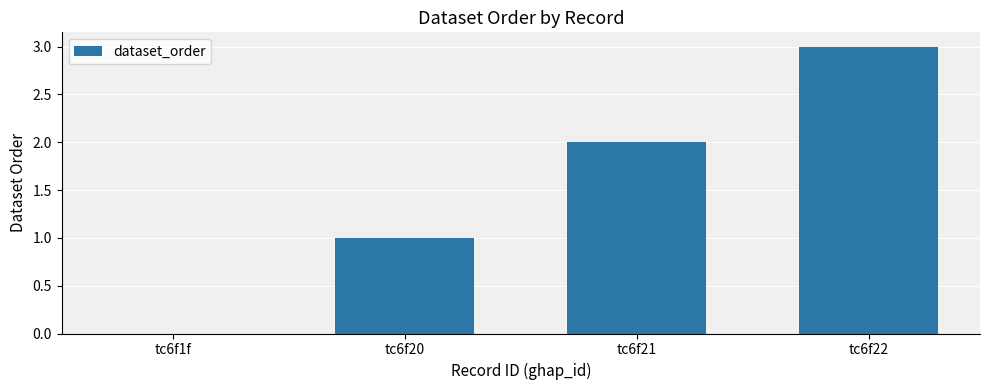

Reading right to left, list all the values displayed in this chart.

tc6f22=3	tc6f21=2	tc6f20=1	tc6f1f=0